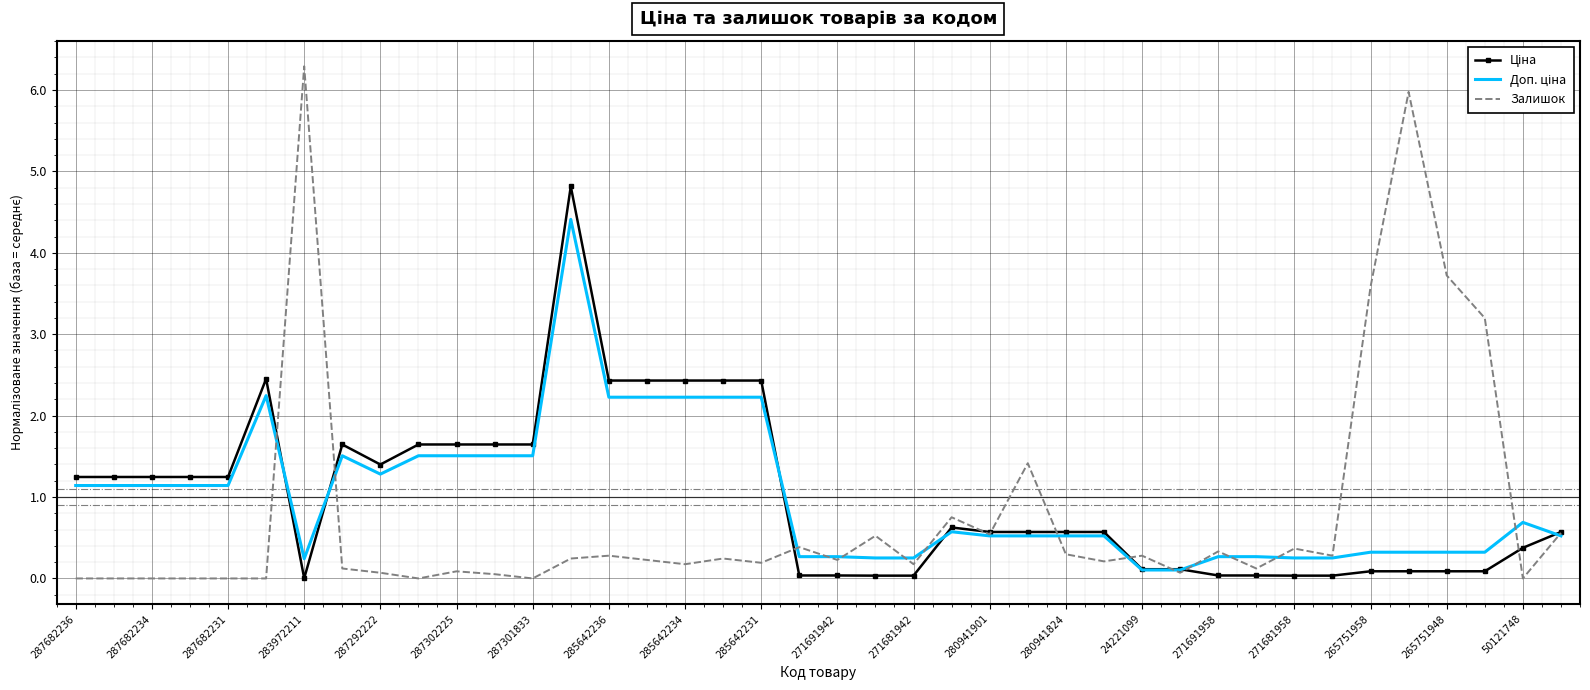

Which series has the widest spread of values?

Залишок